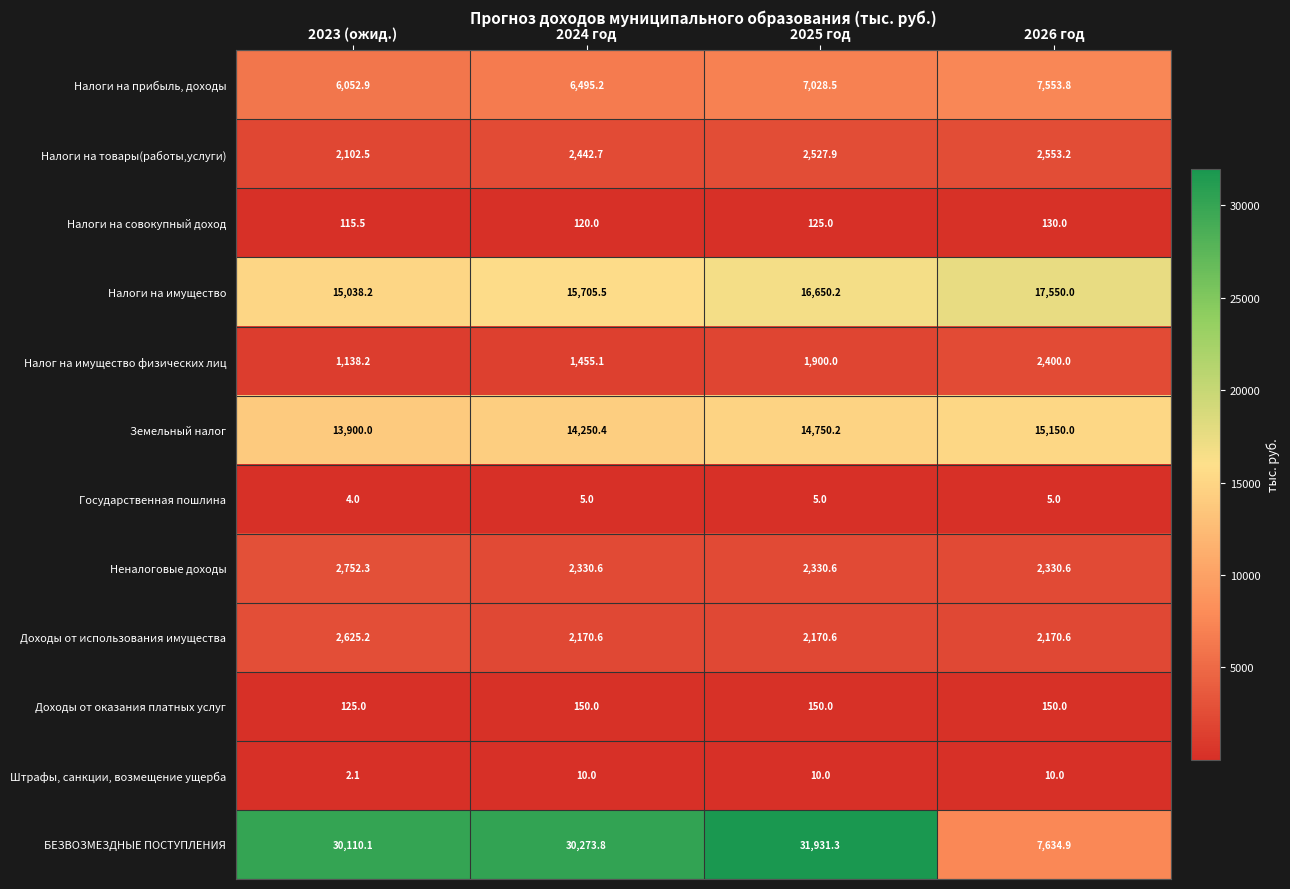

What is the maximum value shown in the chart?

31931.3